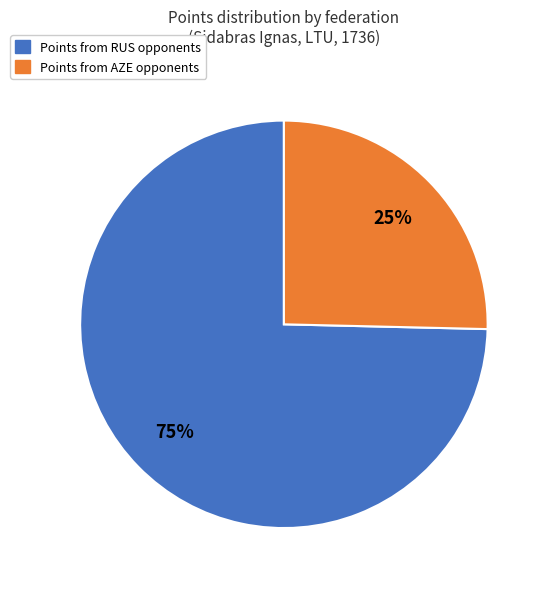

How many segments does this pie chart have?

2